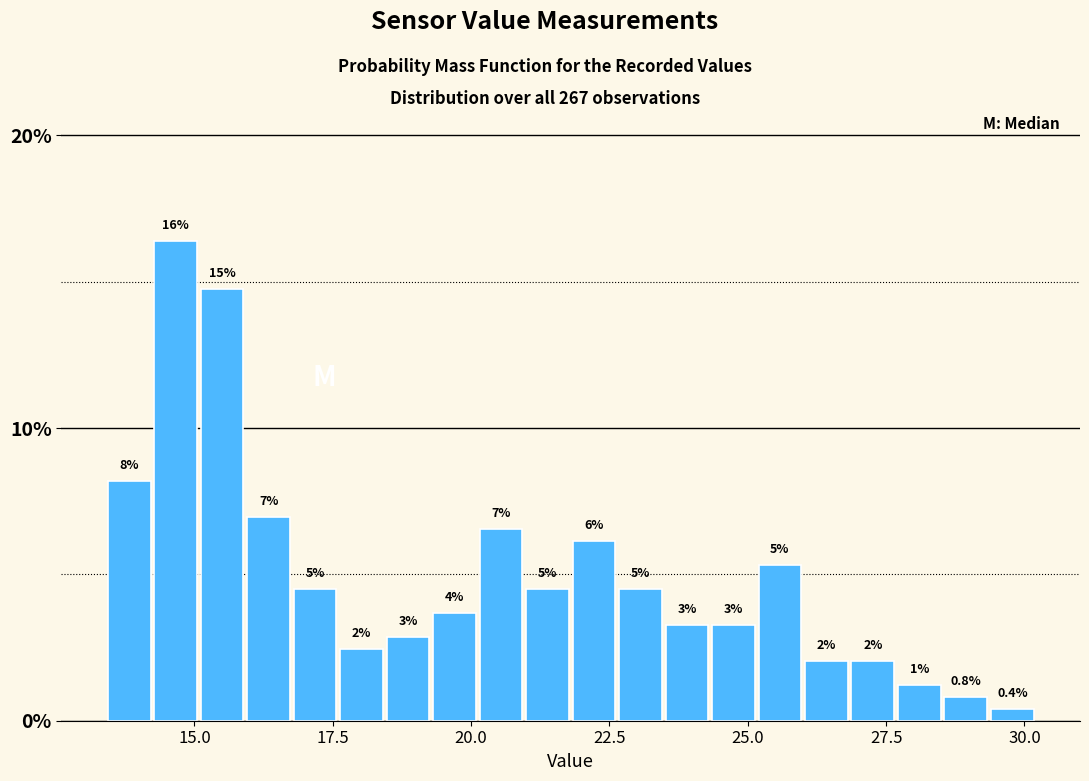

Read against the x-axis, roughly where is the centre of the tallest bar?

14.5